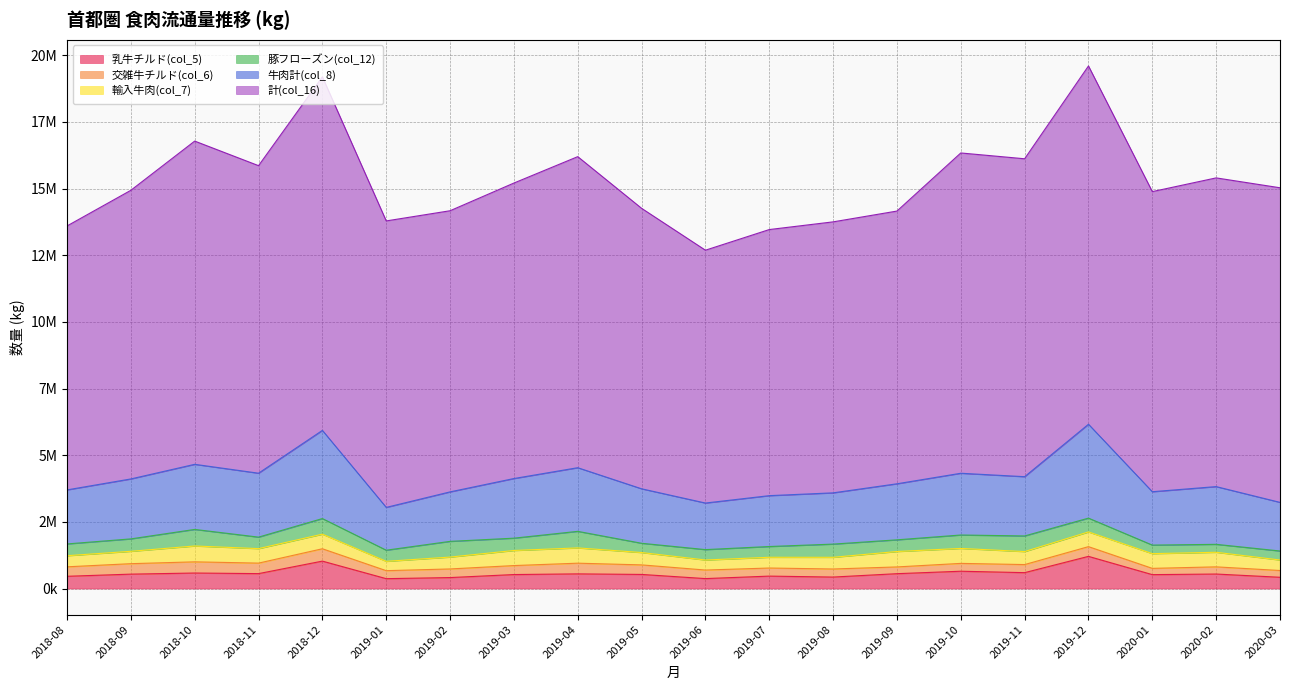

True or false: 豚フローズン(col_12) has a value of 461764 at 2019-03.

True